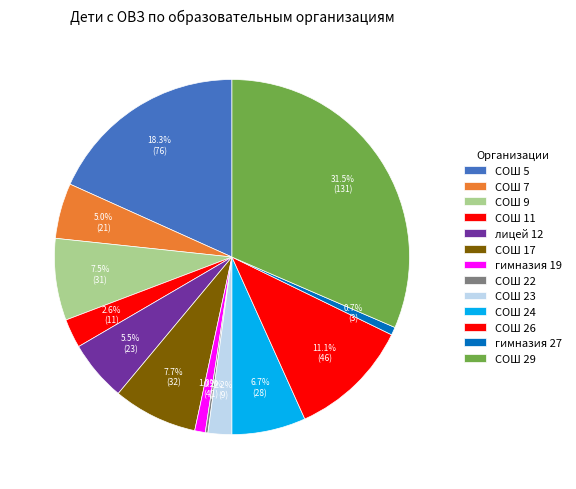

How many segments does this pie chart have?

13